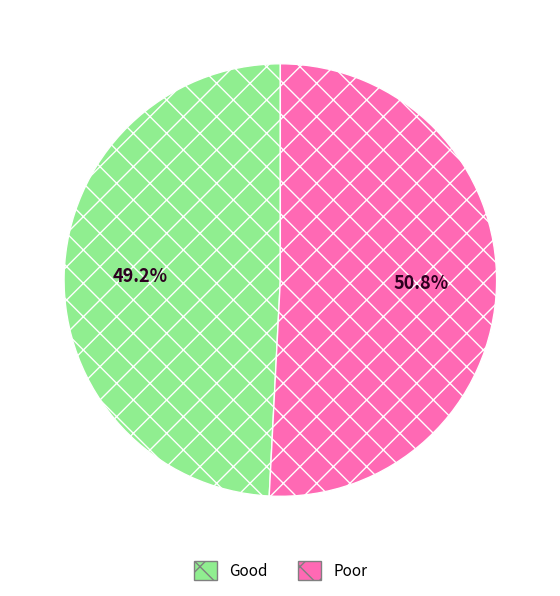

What is the smallest slice in the pie chart?

Good